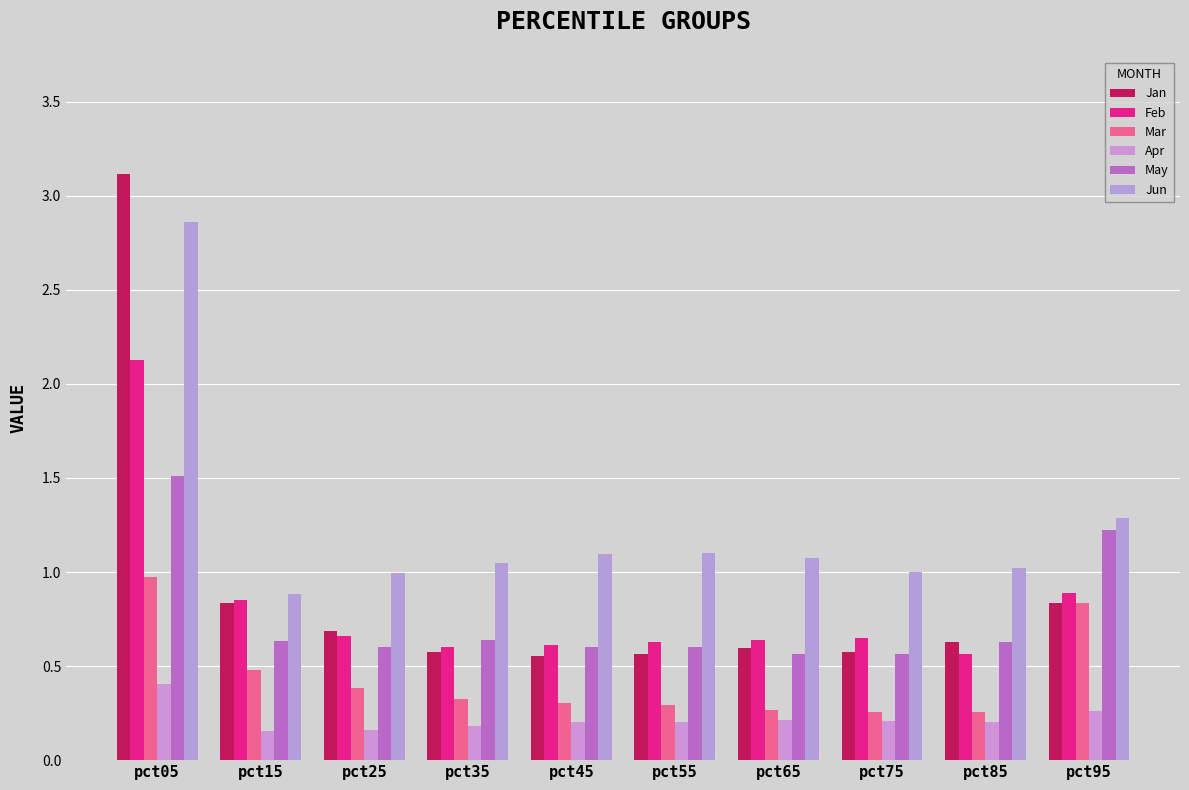

List the series in order of their peak value, lowest first.

Apr, Mar, May, Feb, Jun, Jan